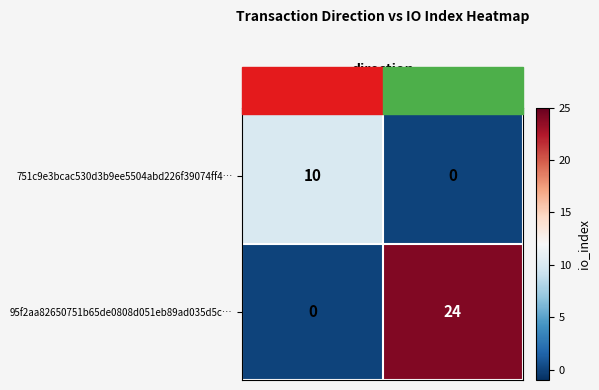

How many values in the 95f2aa82650751b65de0808d051eb89ad035d5c… series are below 24?

1